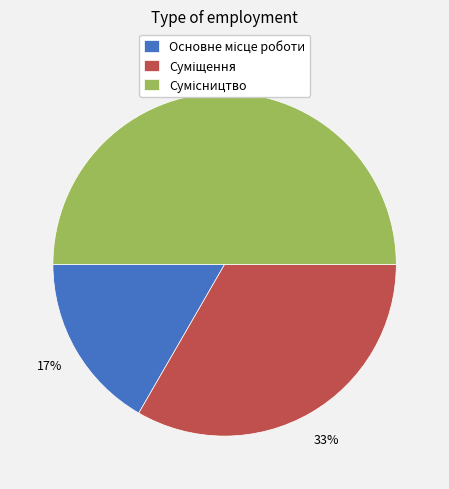

To the nearest percent, what is the average slice percentage?

33%